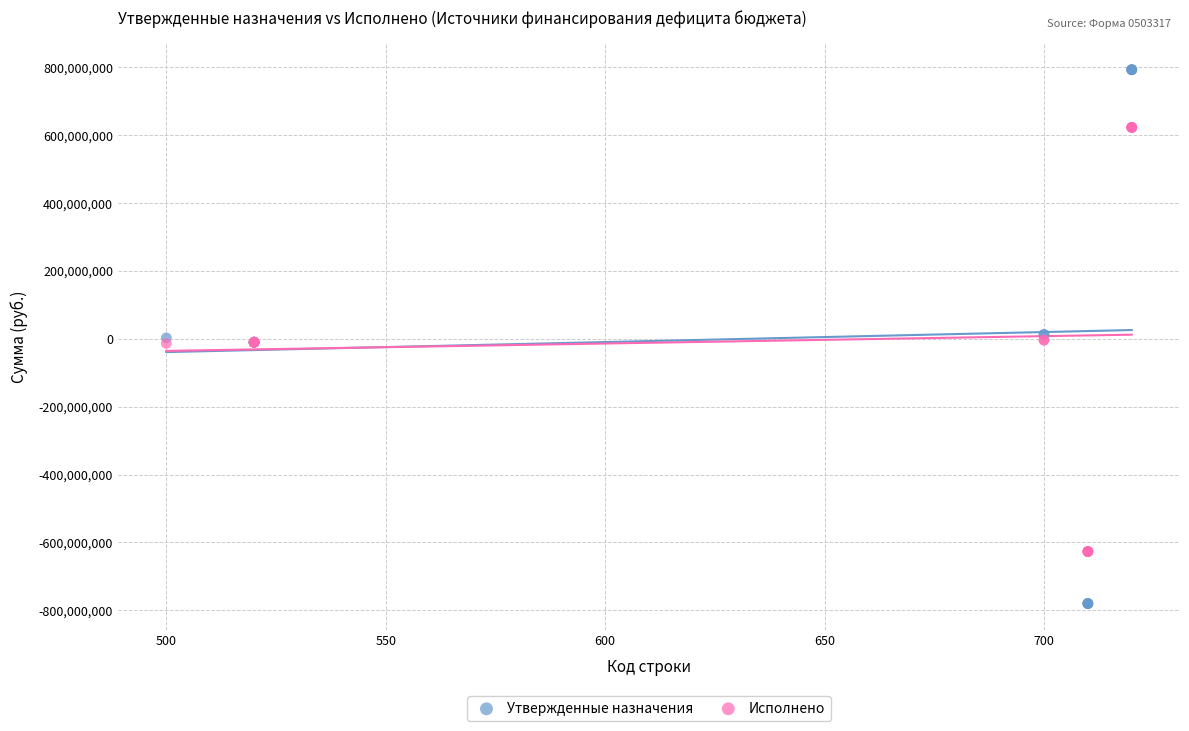

Which series reaches the minimum Y coordinate?

Утвержденные назначения